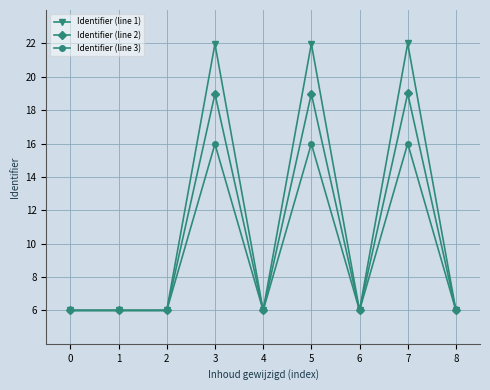

Reading left to right, list all the values displayed in this chart.

Identifier (line 1): 6.0	6.0	6.0	22.0	6.0	22.0	6.0	22.0	6.0
Identifier (line 2): 6.0	6.0	6.0	19.0	6.0	19.0	6.0	19.0	6.0
Identifier (line 3): 6.0	6.0	6.0	16.0	6.0	16.0	6.0	16.0	6.0